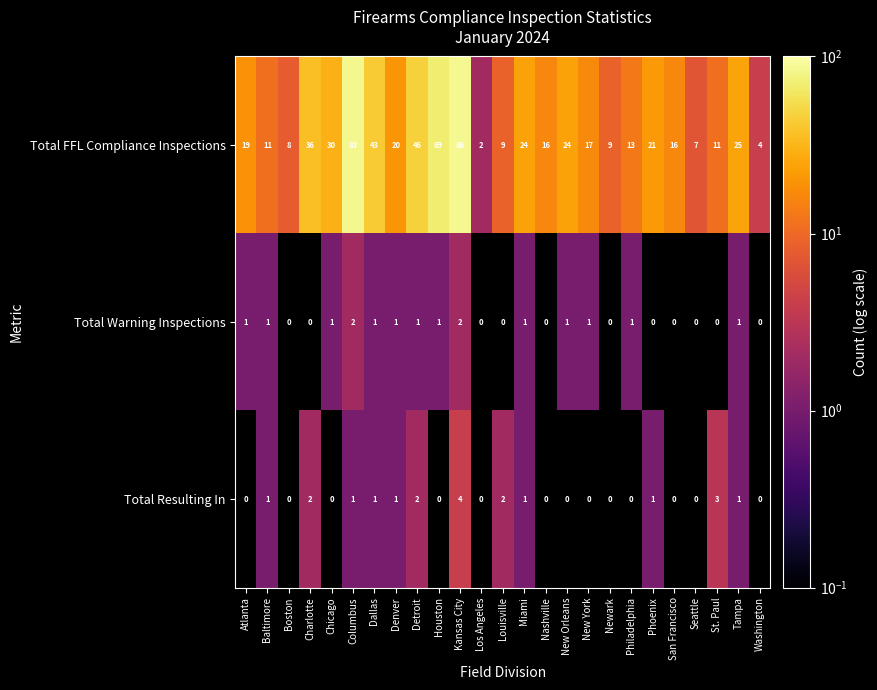

At Detroit, list the series in order from smallest to largest.

Total Warning Inspections, Total Resulting In, Total FFL Compliance Inspections